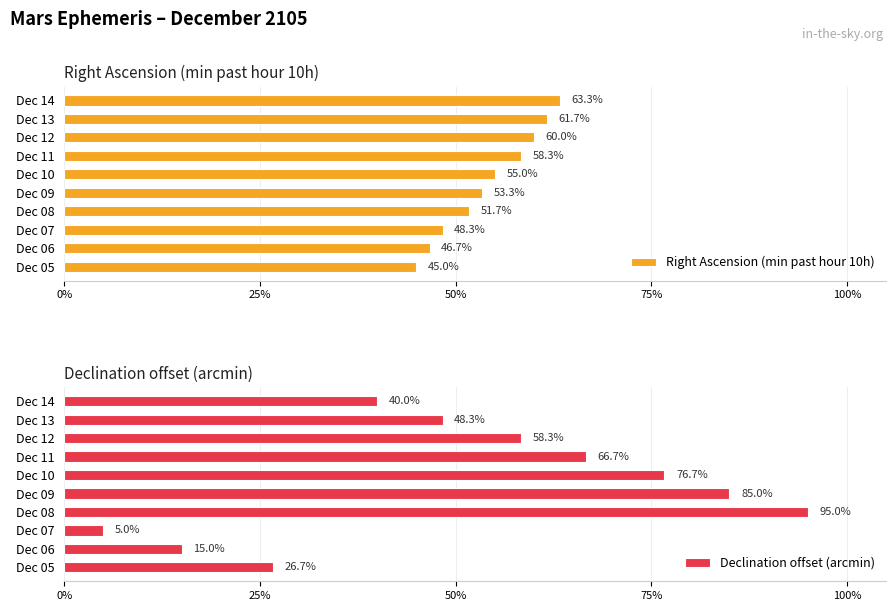

What is the approximate value of Right Ascension (min past hour 10h) at Dec 12?

60.0